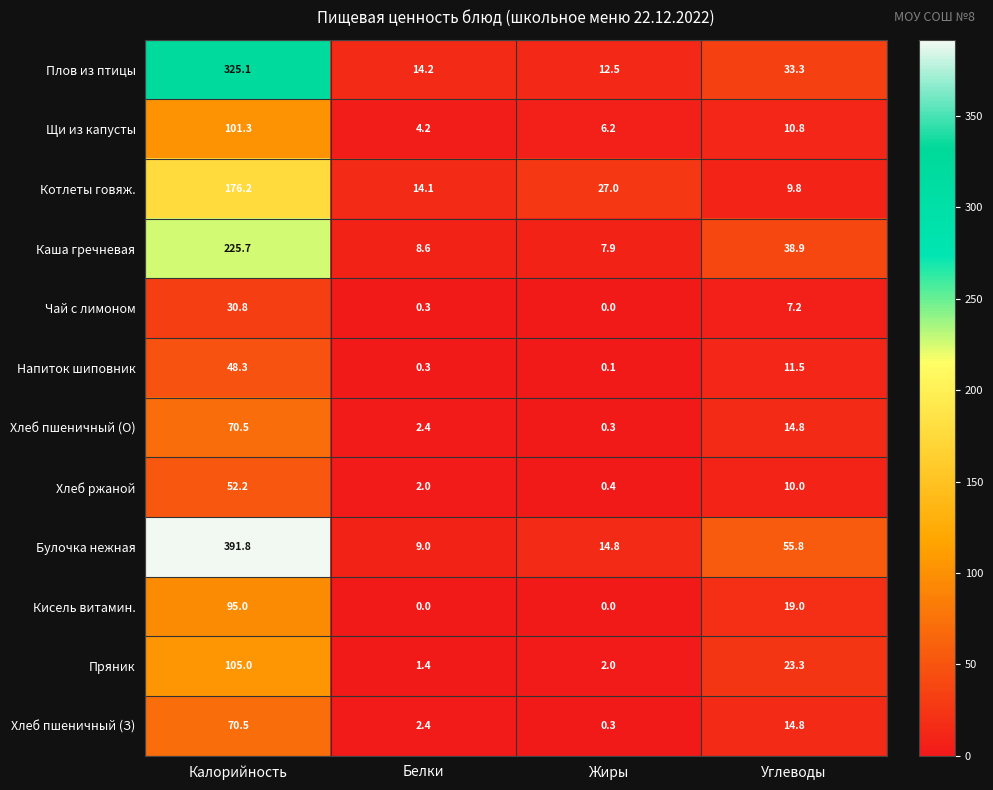

What is the difference between the Хлеб ржаной values at Белки and Калорийность?

50.2